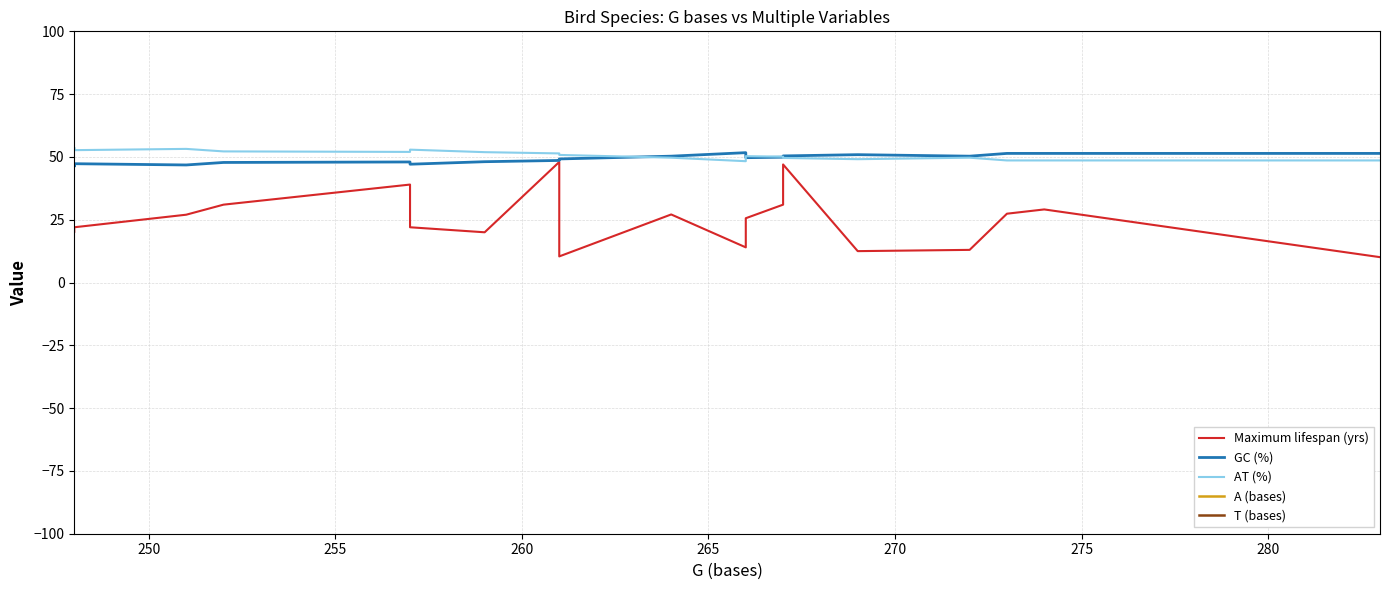

What is the smallest value displayed?

10.1